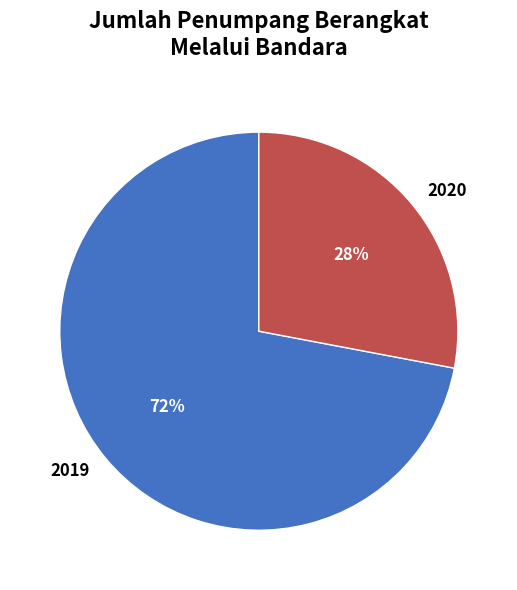

Rank the categories by value from lowest to highest.

2020, 2019